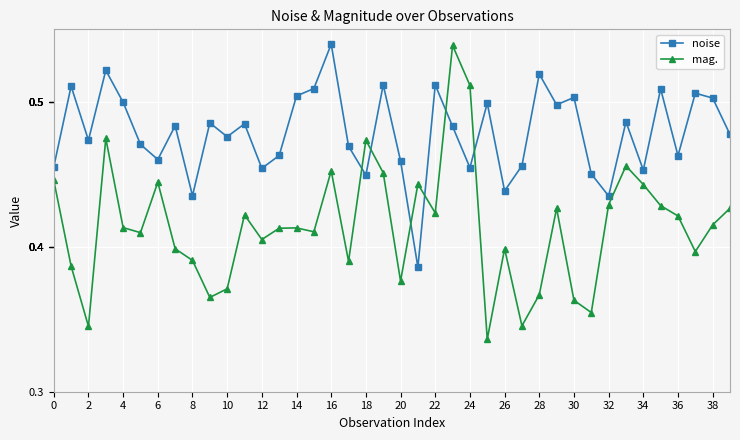

What is the sum of all mag. values?

16.6